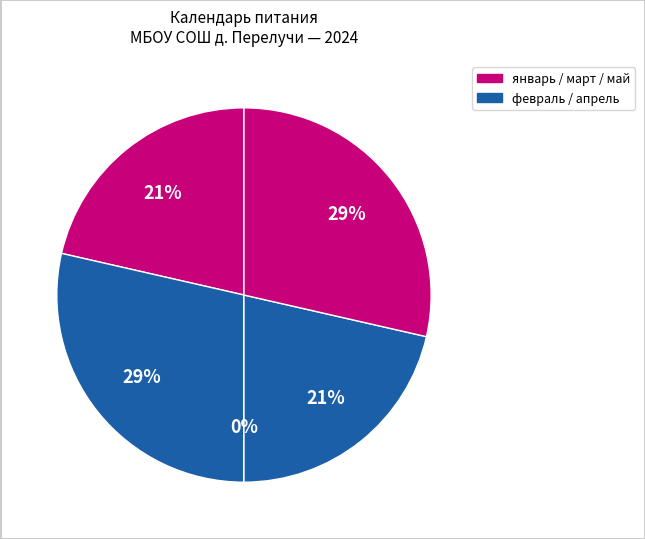

Is there any slice that represents more than half of the pie?

No